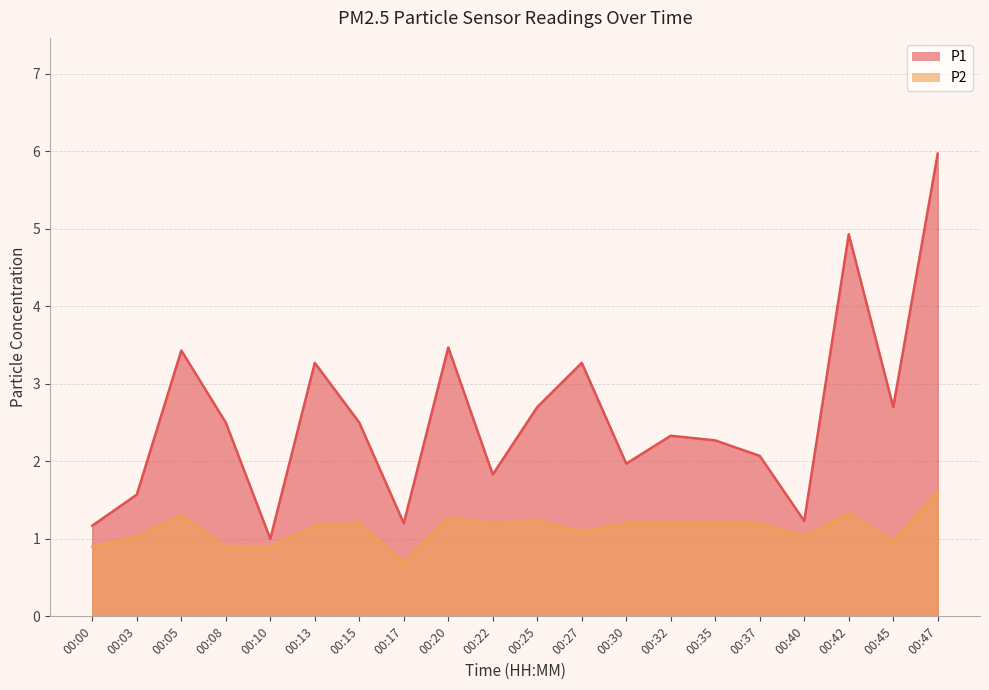

Reading right to left, transcribe all the data shown in this chart.

P1: 00:47=6.0	00:45=2.7	00:42=4.9	00:40=1.2	00:37=2.1	00:35=2.3	00:32=2.3	00:30=2.0	00:27=3.3	00:25=2.7	00:22=1.8	00:20=3.5	00:17=1.2	00:15=2.5	00:13=3.3	00:10=1.0	00:08=2.5	00:05=3.4	00:03=1.6	00:00=1.2
P2: 00:47=1.6	00:45=1.0	00:42=1.3	00:40=1.0	00:37=1.2	00:35=1.2	00:32=1.2	00:30=1.2	00:27=1.1	00:25=1.2	00:22=1.2	00:20=1.3	00:17=0.7	00:15=1.2	00:13=1.2	00:10=0.9	00:08=0.9	00:05=1.3	00:03=1.0	00:00=0.9